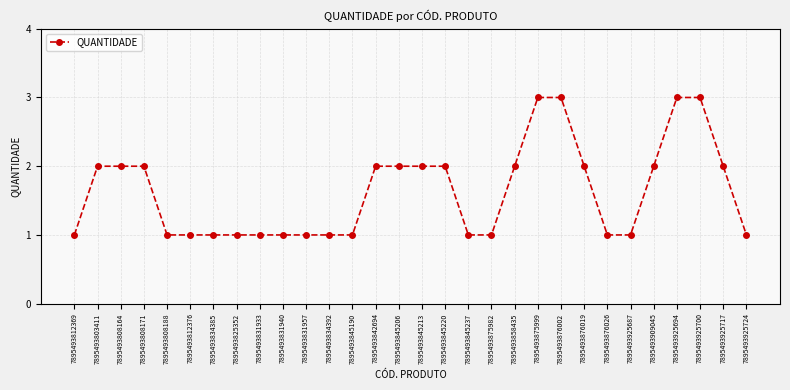

Reading left to right, transcribe all the data shown in this chart.

1	2	2	2	1	1	1	1	1	1	1	1	1	2	2	2	2	1	1	2	3	3	2	1	1	2	3	3	2	1